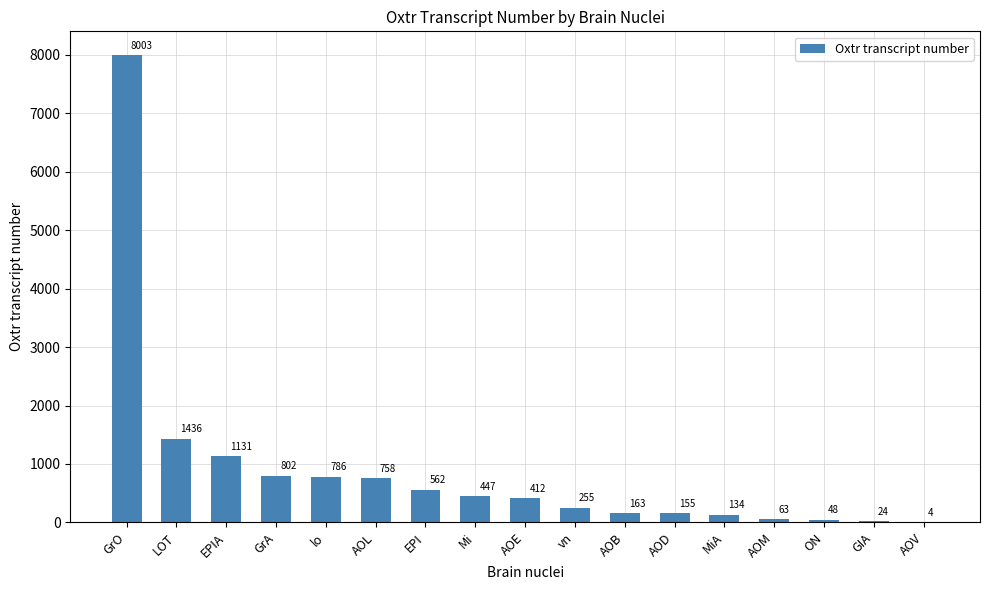

Reading left to right, transcribe all the data shown in this chart.

8003	1436	1131	802	786	758	562	447	412	255	163	155	134	63	48	24	4